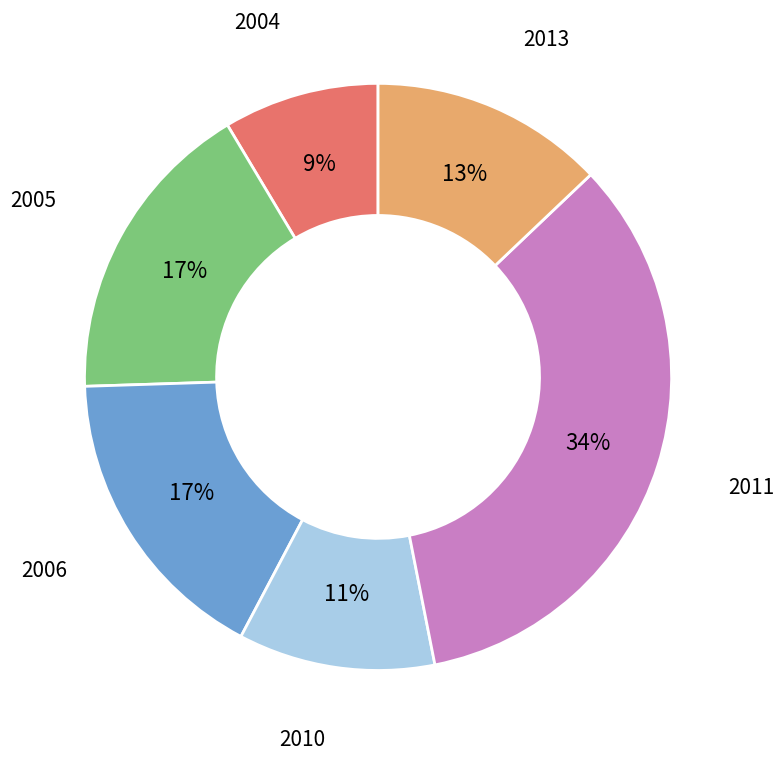

Does any single category account for the majority?

No